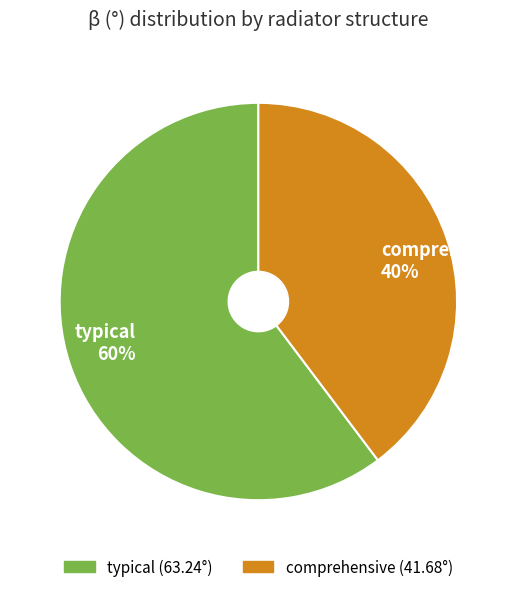

Is comprehensive the majority of the pie?

No